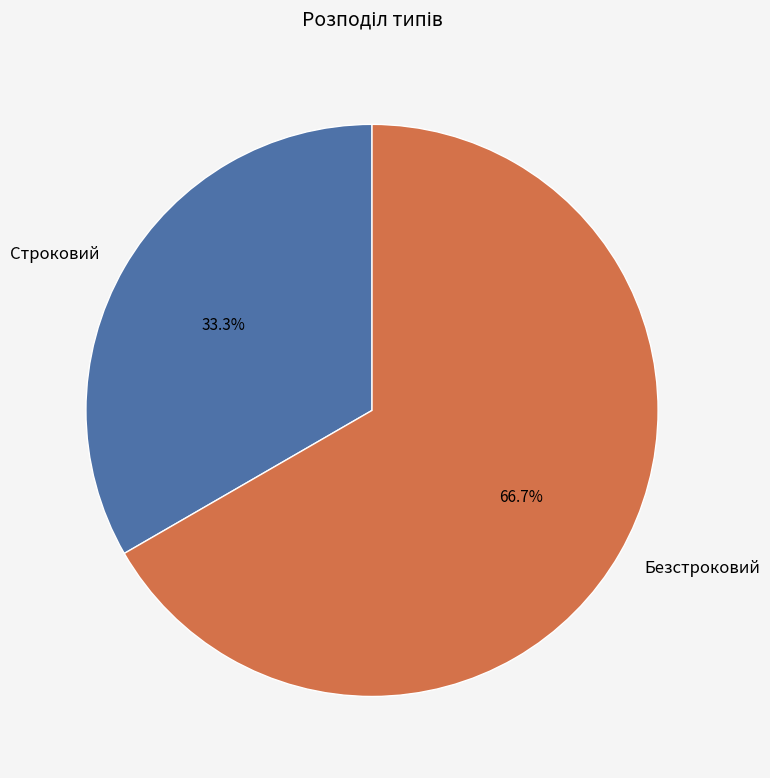

To the nearest percent, what is the difference between the largest and smallest slice percentages?

33%